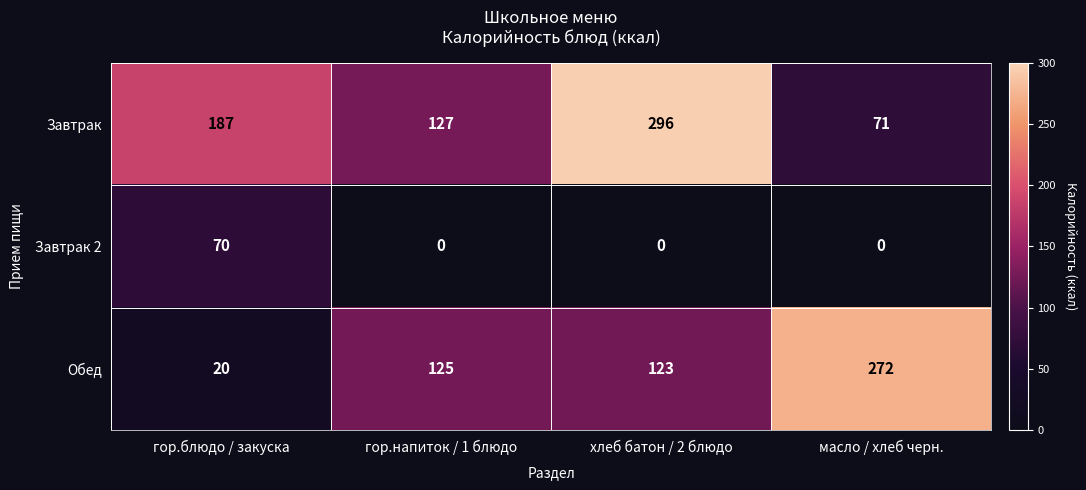

How many series are shown in this chart?

3